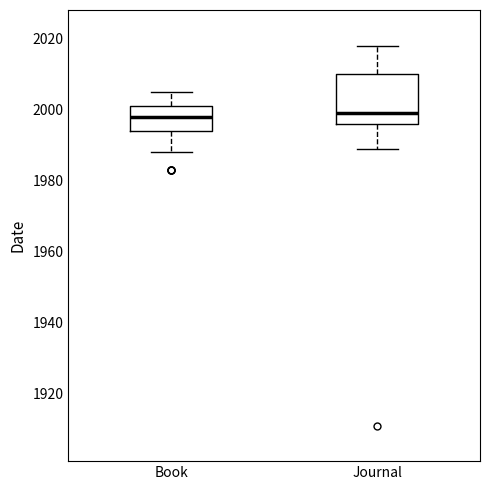

Reading left to right, read every box against the y-axis: the position of its median line, the range the box covers, and the ends of its whiskers. The values are not printed on the chart, so give them approximately, as read against the axis.

Book: median 1998, box 1994 to 2002, whiskers 1988 to 2006
Journal: median 2000, box 1996 to 2010, whiskers 1990 to 2018